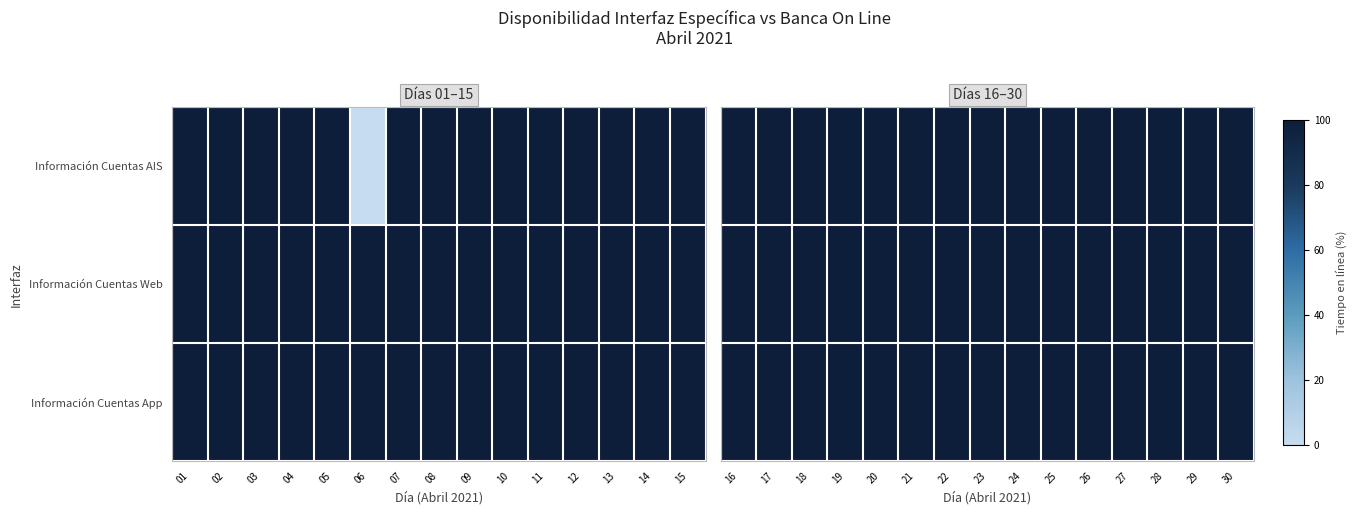

True or false: Información Cuentas Web has a value of 100.0 at 19.

True